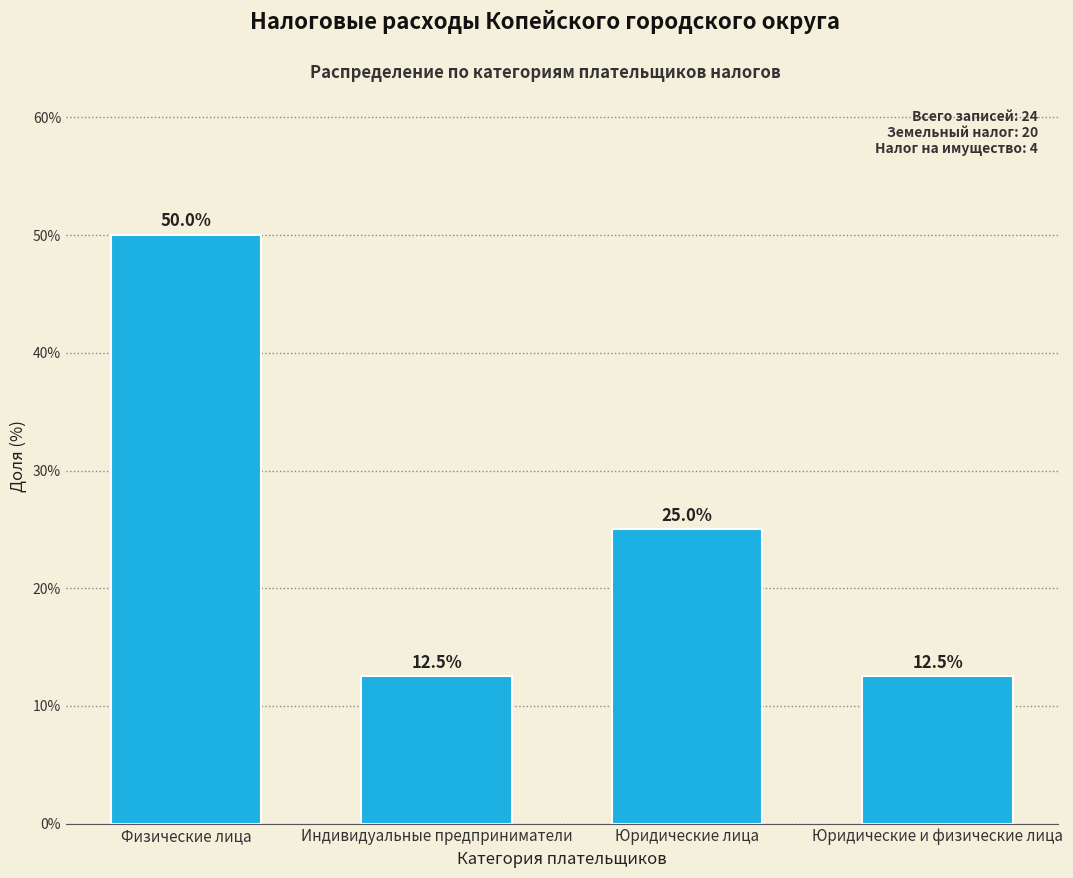

Reading left to right, extract all data points from this chart.

50.0	12.5	25.0	12.5